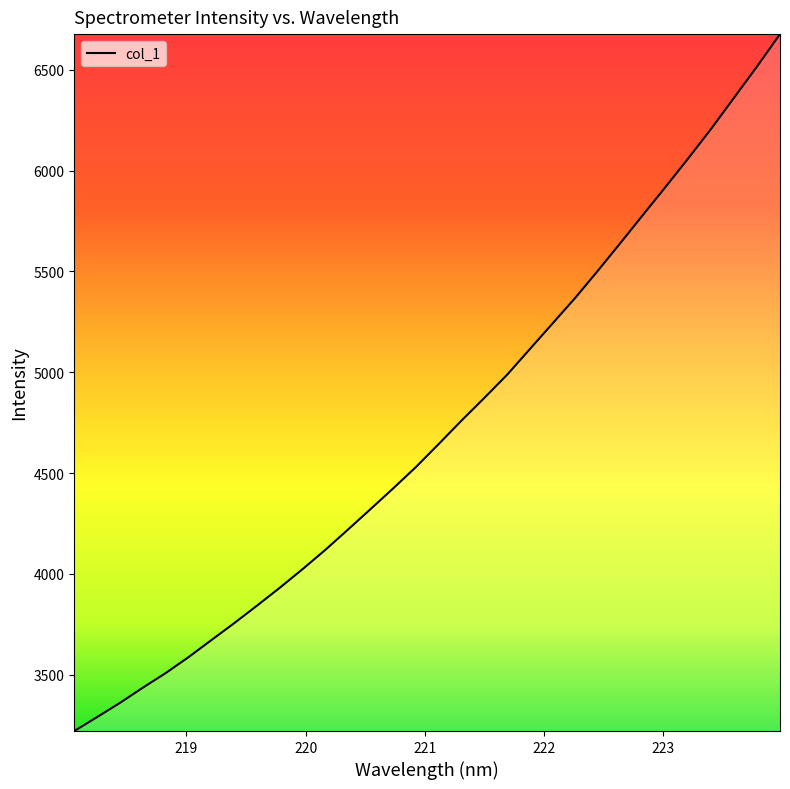

What is the difference between the maximum and minimum values?

3457.4